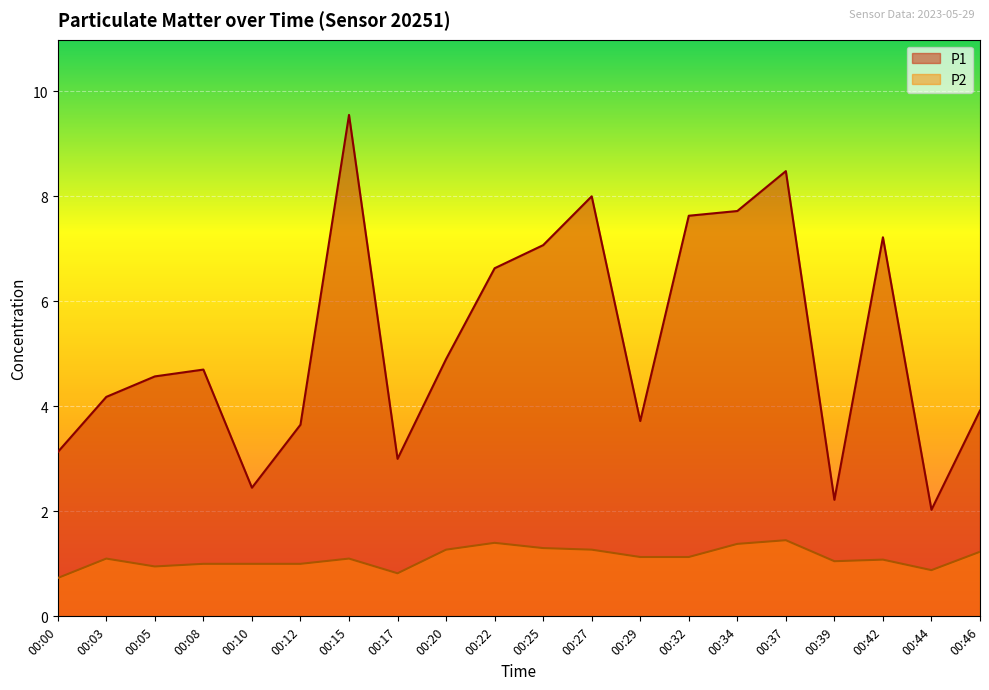

Reading right to left, transcribe all the data shown in this chart.

P1: 3.9	2.0	7.2	2.2	8.5	7.7	7.6	3.7	8.0	7.1	6.6	4.9	3.0	9.6	3.6	2.5	4.7	4.6	4.2	3.1
P2: 1.2	0.9	1.1	1.1	1.4	1.4	1.1	1.1	1.3	1.3	1.4	1.3	0.8	1.1	1.0	1.0	1.0	0.9	1.1	0.7